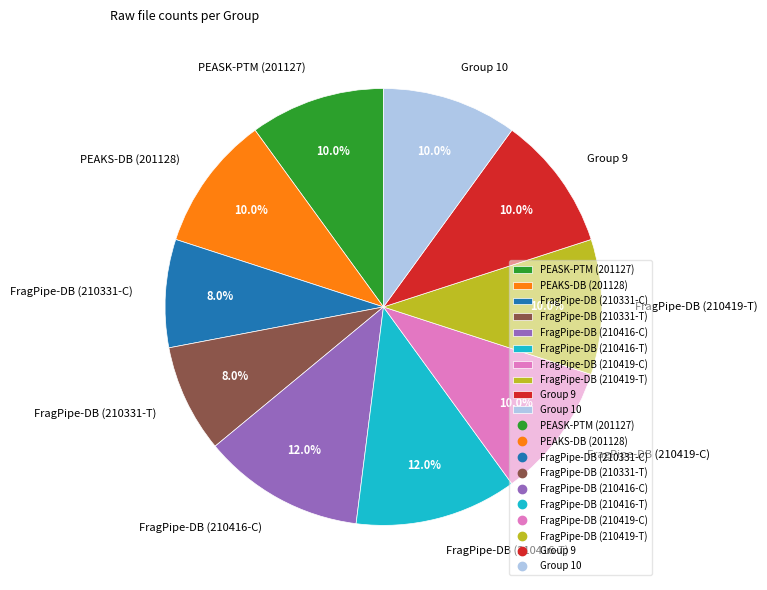

Is Group 10 the majority of the pie?

No